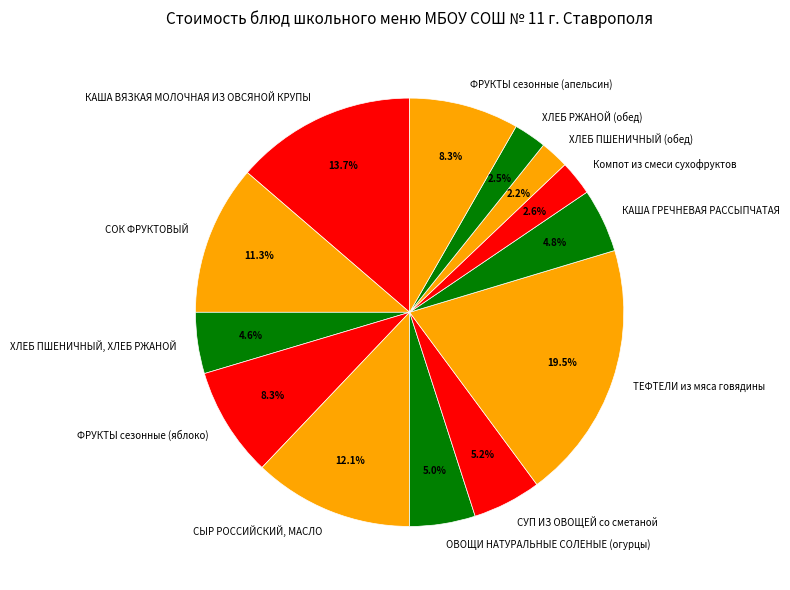

Approximately how many times larger is the value at КАША ГРЕЧНЕВАЯ РАССЫПЧАТАЯ compared to Компот из смеси сухофруктов?

1.8